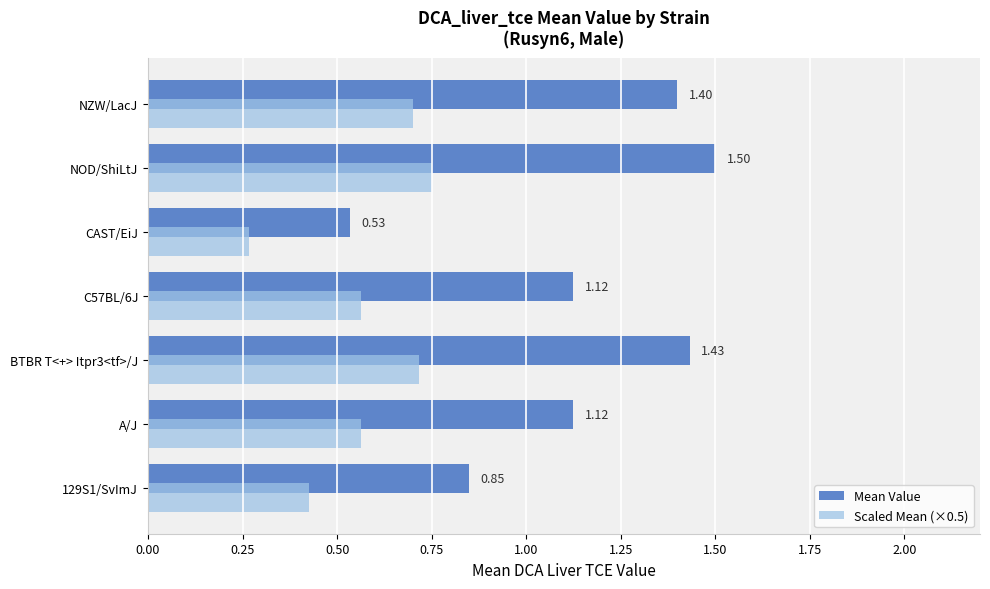

At which category does the chart reach its peak across all series?

NOD/ShiLtJ